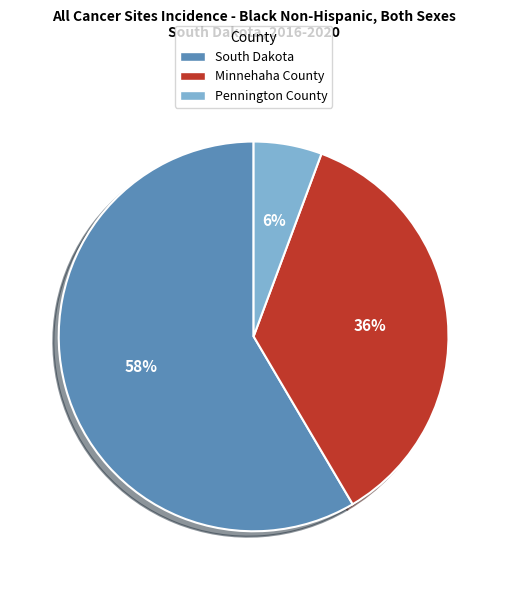

Count the number of slices in the pie.

3